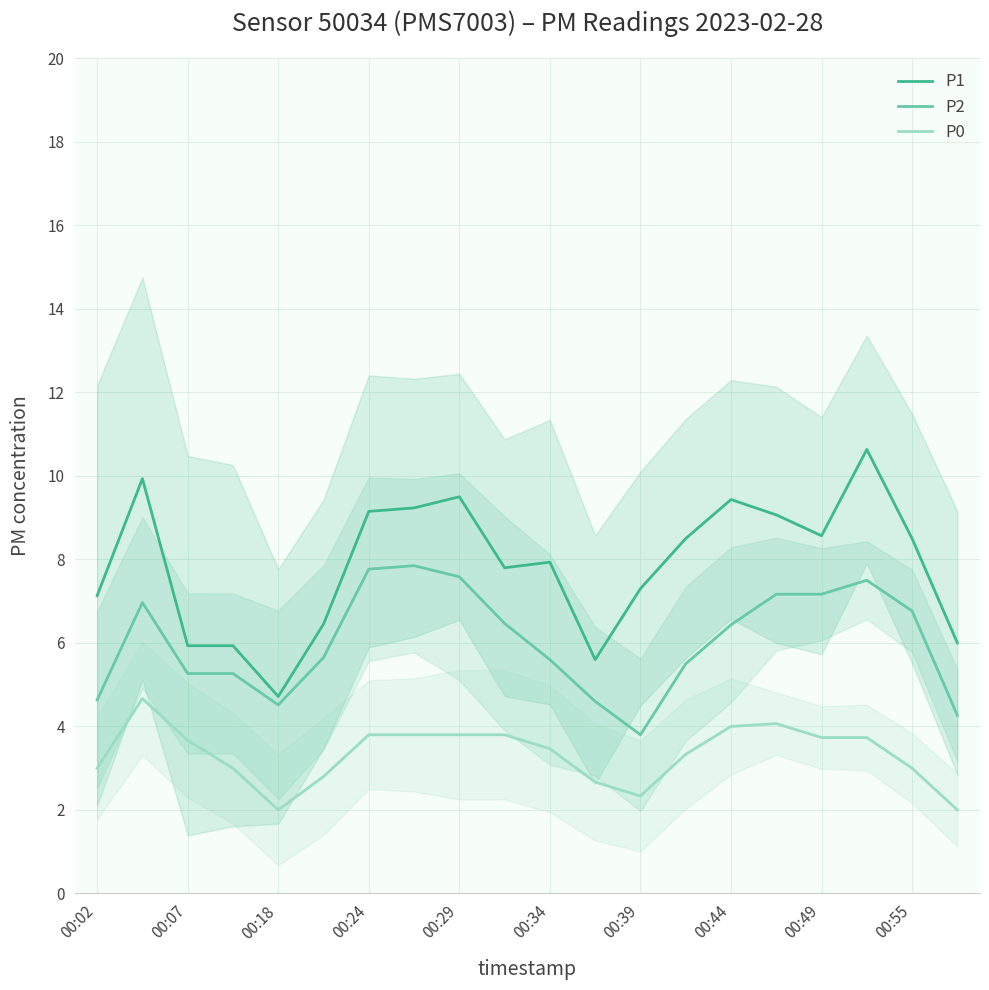

How many data points in P2 are less than 6?

10